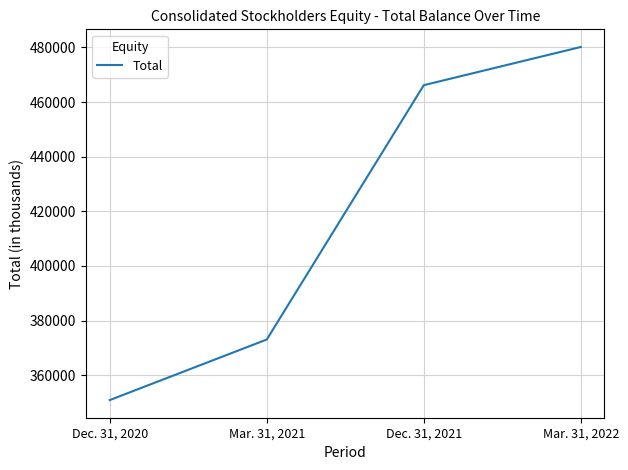

Reading right to left, list all the values displayed in this chart.

480156	466170	373038	350865